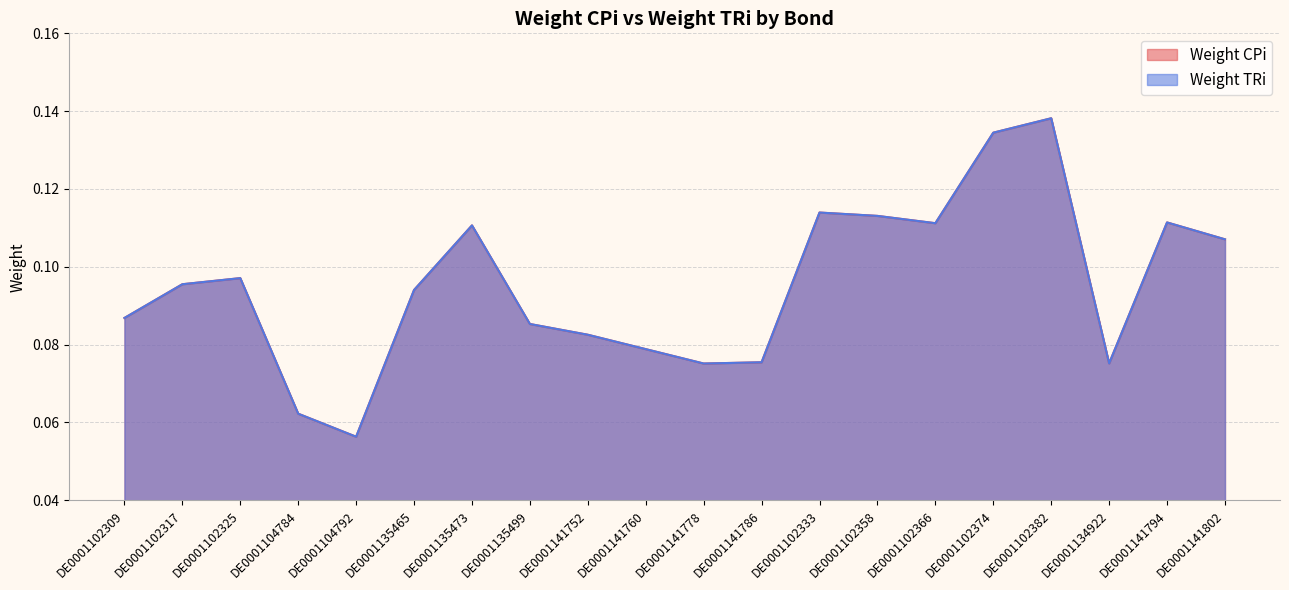

How many lines are shown in the chart?

2